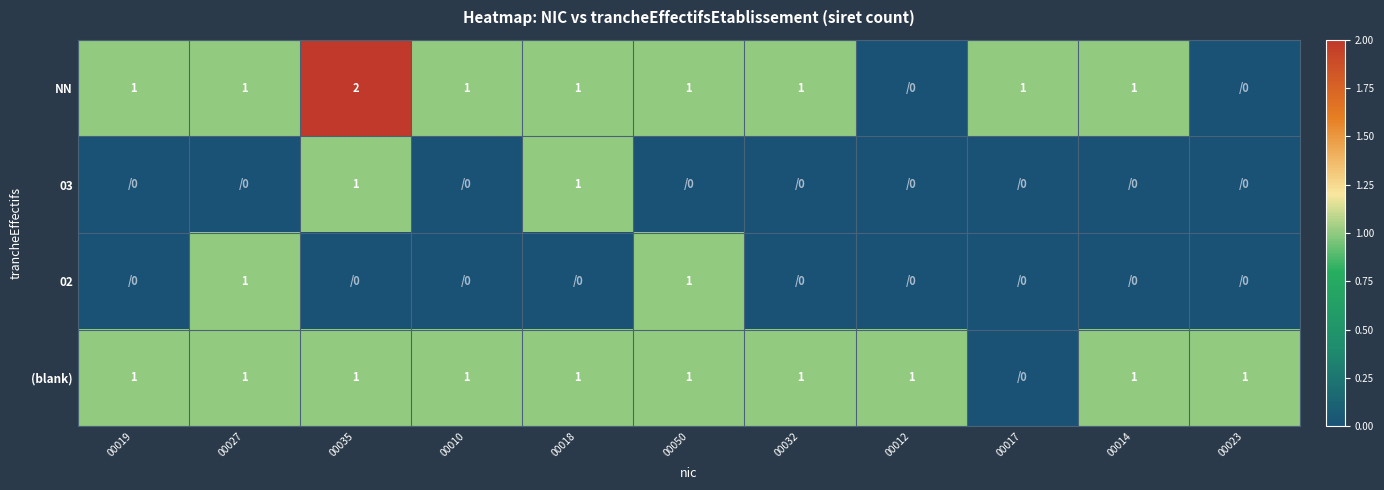

What is the total value across all series at 00014?

2